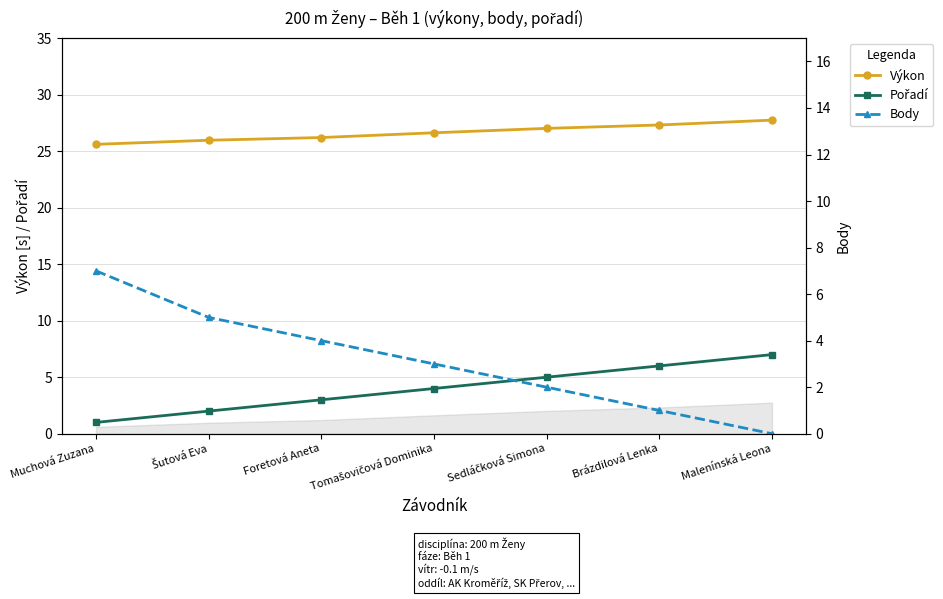

What is the average value of the Body series?

3.1